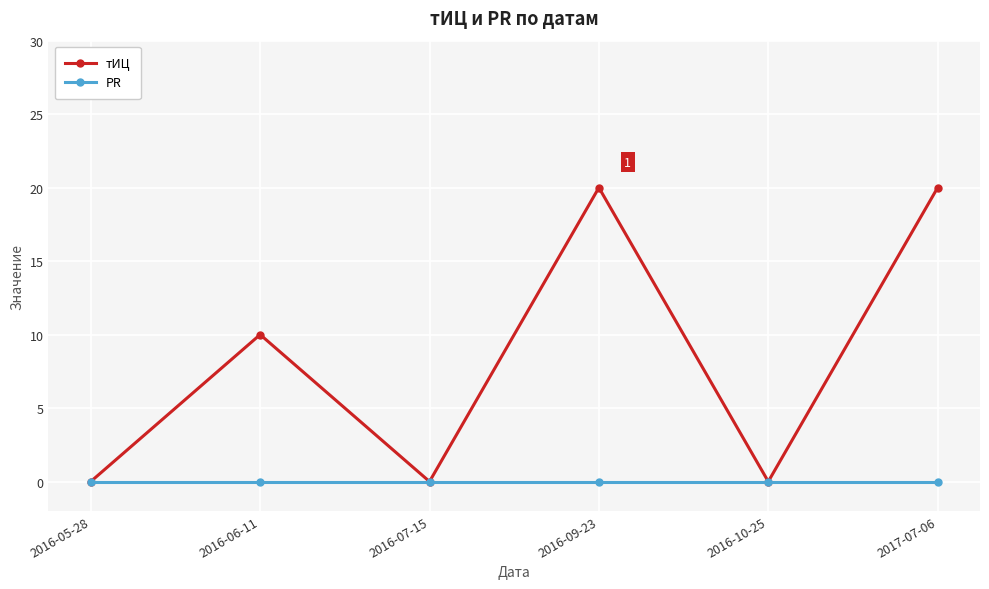

List the series in order of their peak value, lowest first.

PR, тИЦ